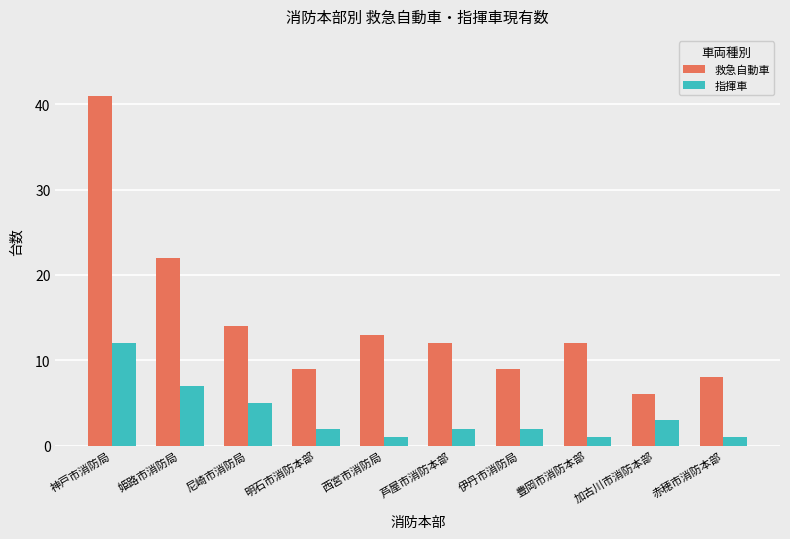

Rank the series by their maximum value, from lowest to highest.

指揮車, 救急自動車